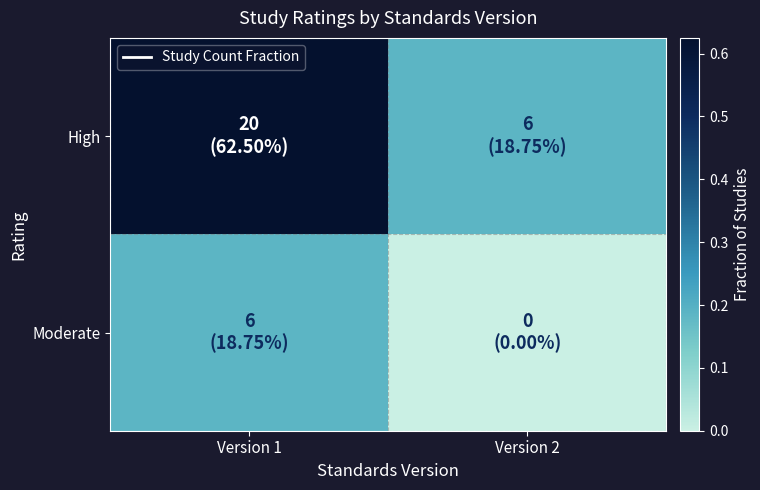

How many series are shown in this chart?

2